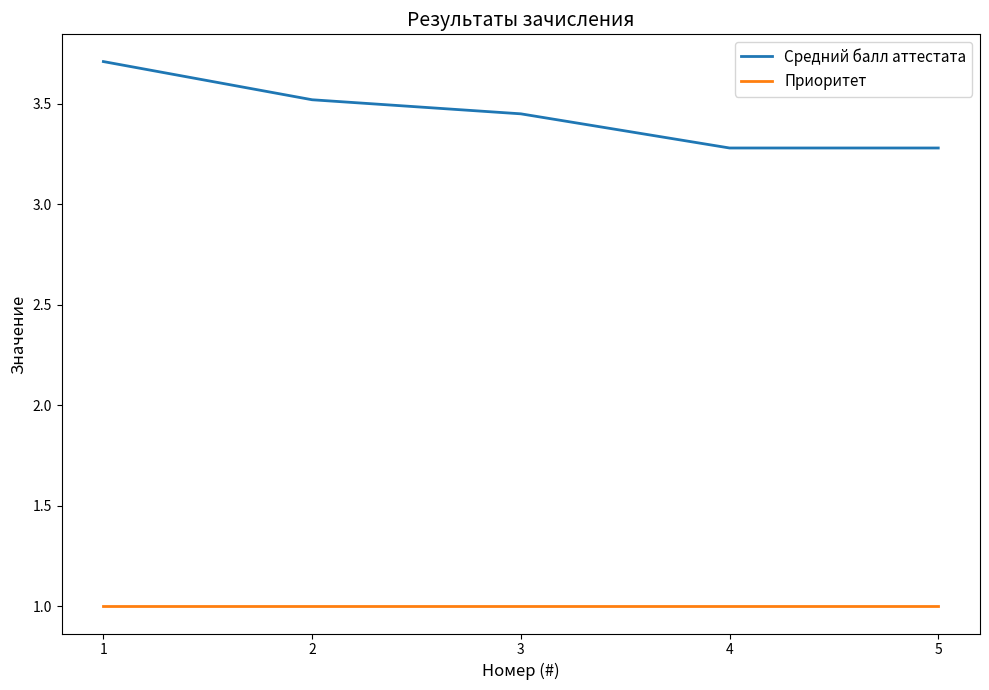

List the series in order of their peak value, highest first.

Средний балл аттестата, Приоритет